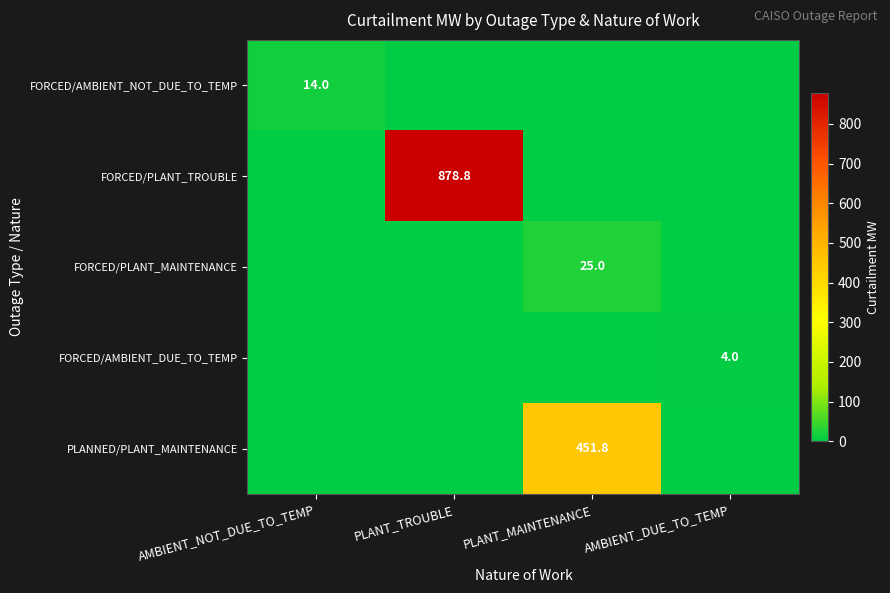

The FORCED/AMBIENT_NOT_DUE_TO_TEMP series shows 22.7 at AMBIENT_NOT_DUE_TO_TEMP. True or false?

False